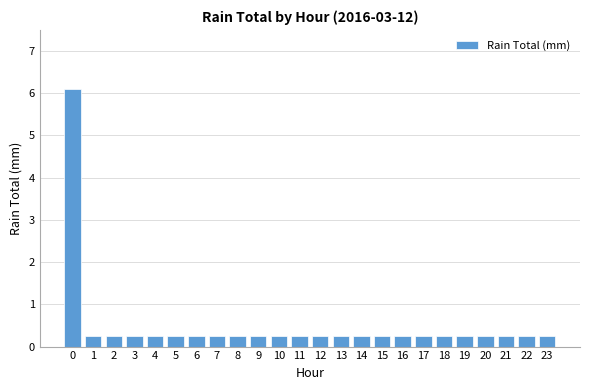

Is it true that the value at 23 is 0.2?

True